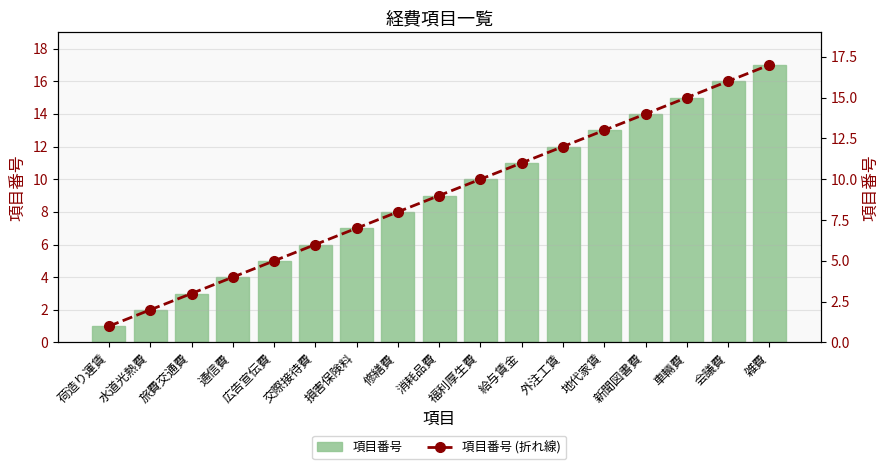

True or false: 項目番号 (折れ線) has a value of 8 at 修繕費.

True